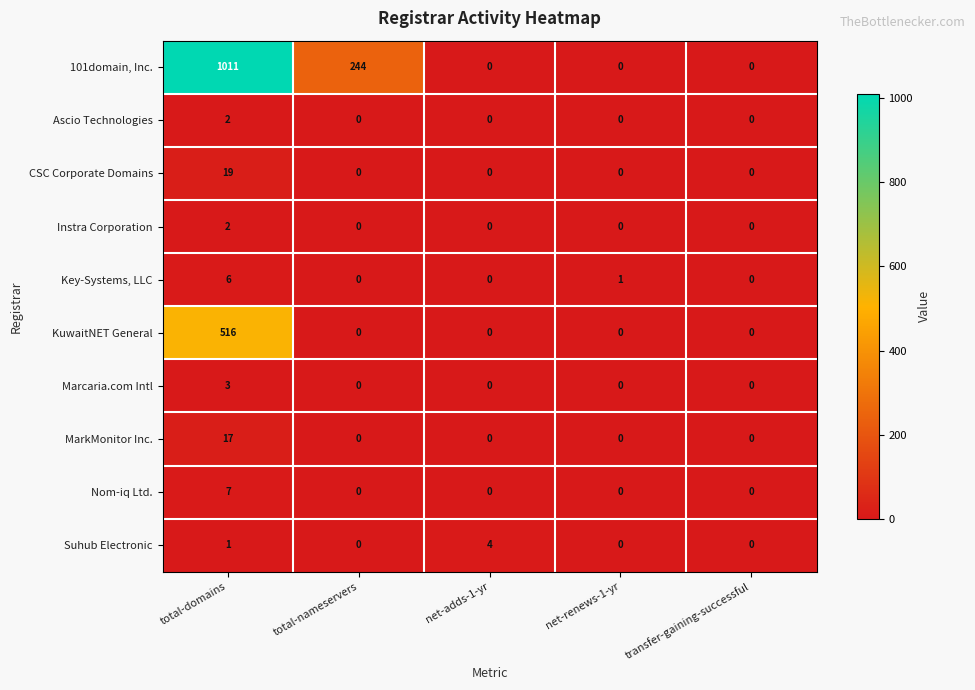

What is the sum of the MarkMonitor Inc. values at total-domains and total-nameservers?

17